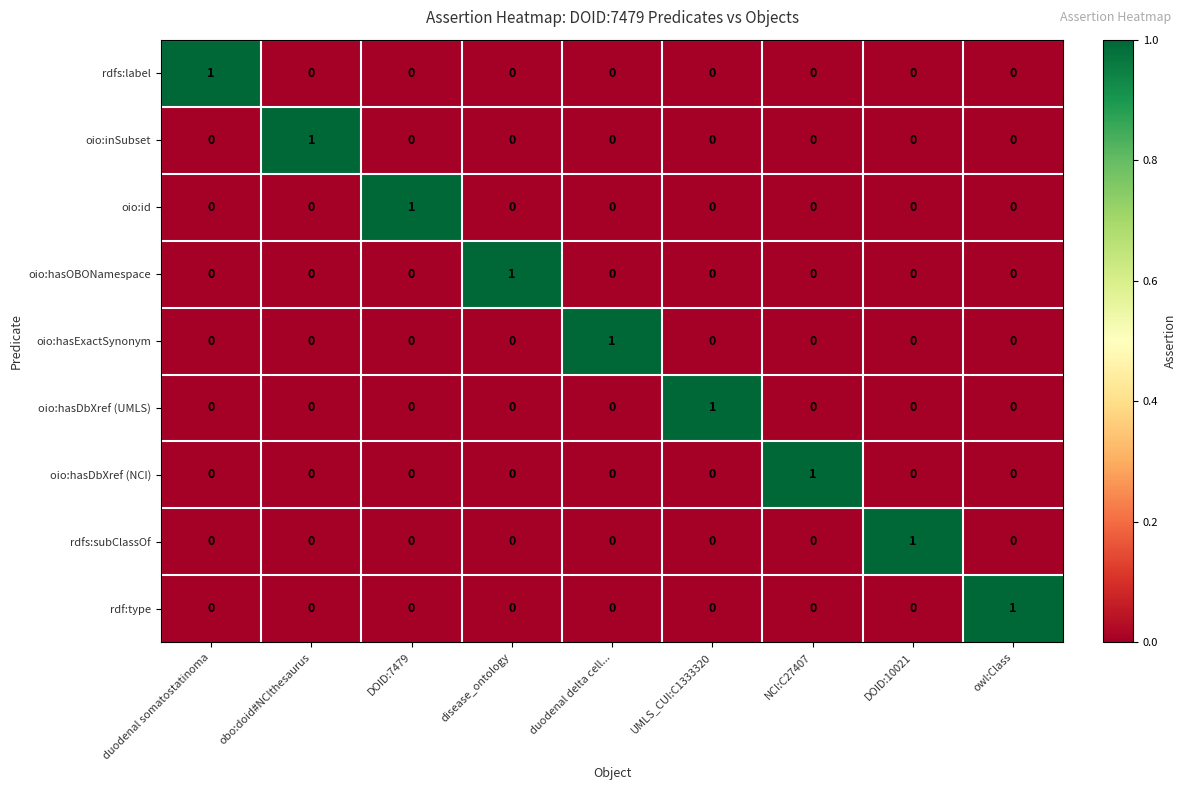

The value of oio:hasDbXref (UMLS) at duodenal delta cell... is 0. True or false?

True